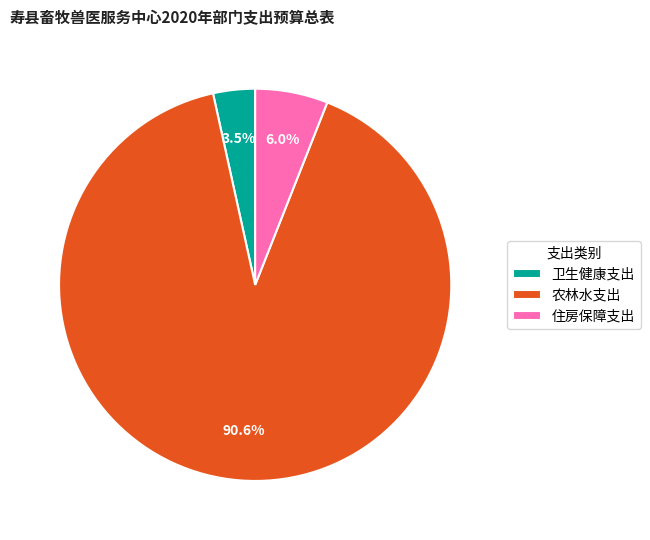

What is the ratio of the value at 农林水支出 to the value at 住房保障支出?

15.1